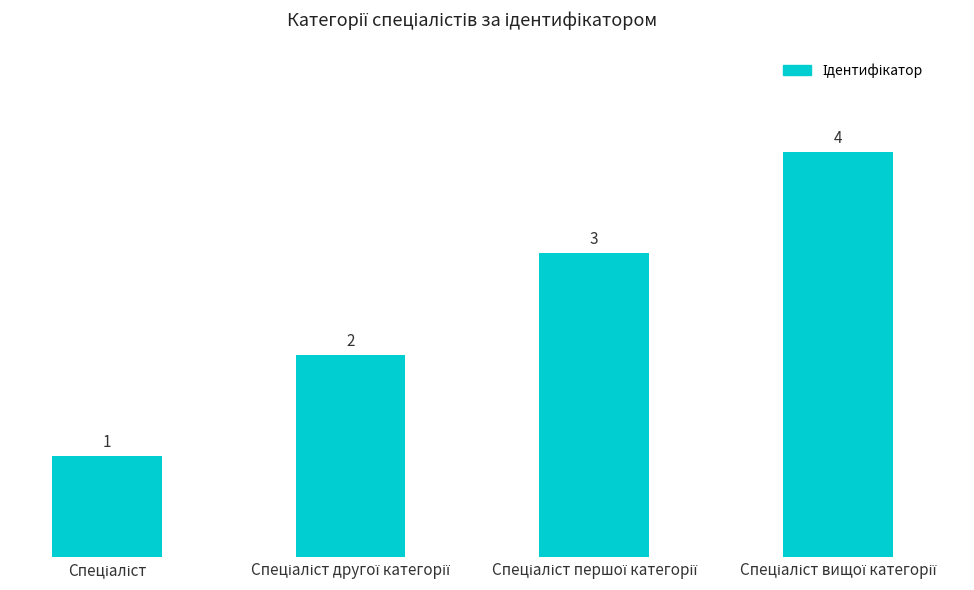

How many distinct data groups are displayed?

1